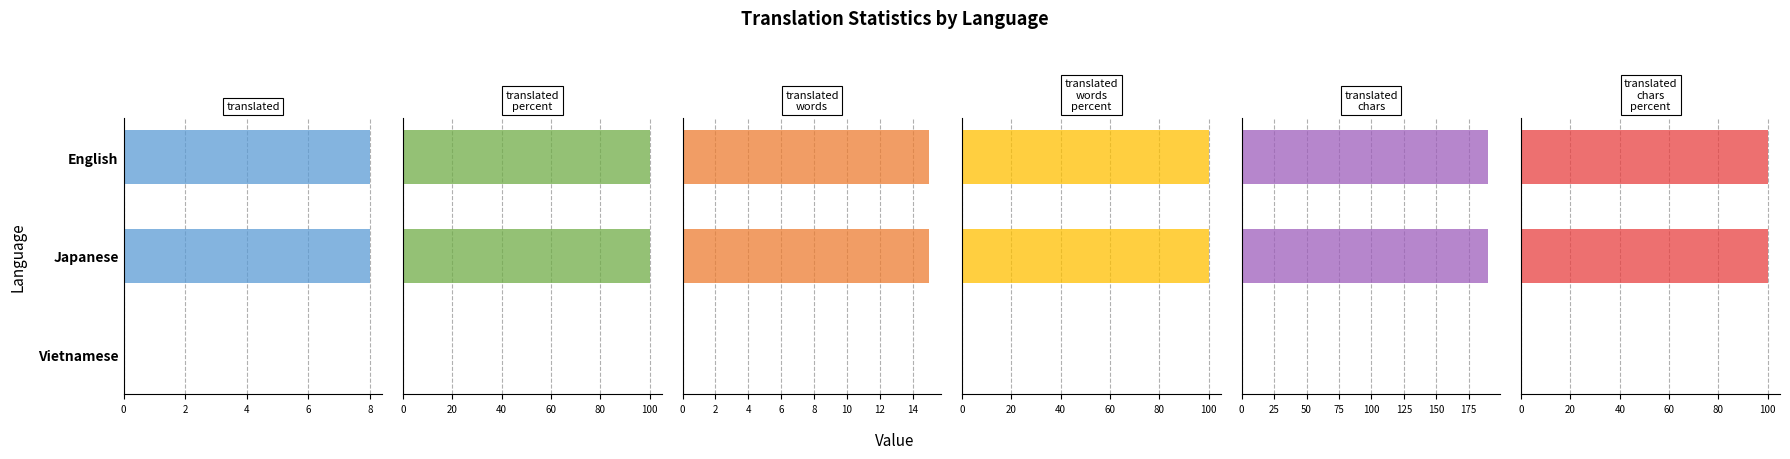

The translated series shows -4 at Vietnamese. True or false?

False